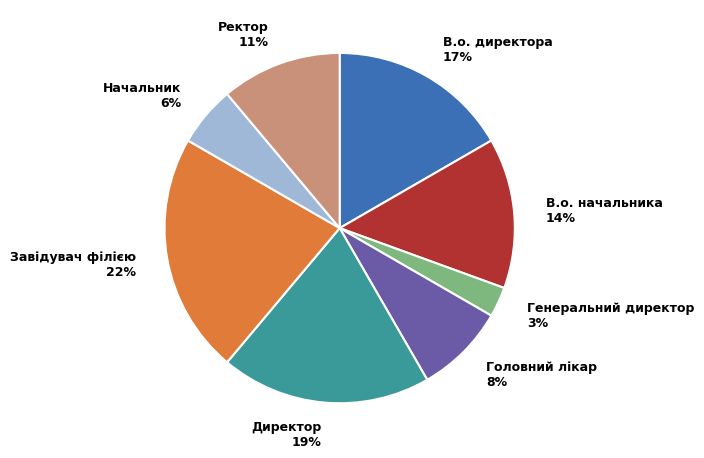

To the nearest percent, what is the difference between the largest and smallest slice percentages?

19%